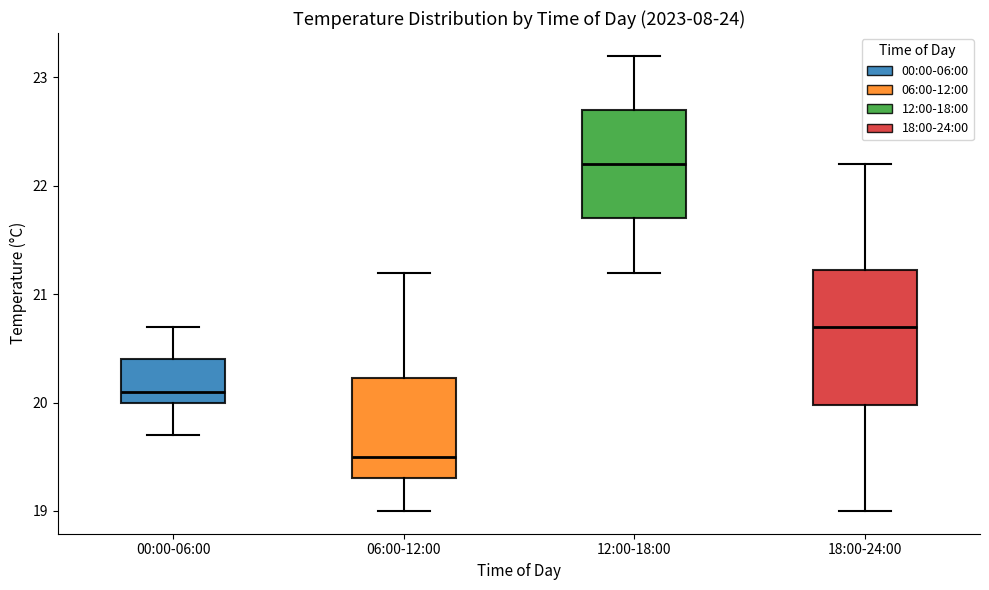

Comparing the boxes themselves (not the whiskers), which one is the tallest?

18:00-24:00